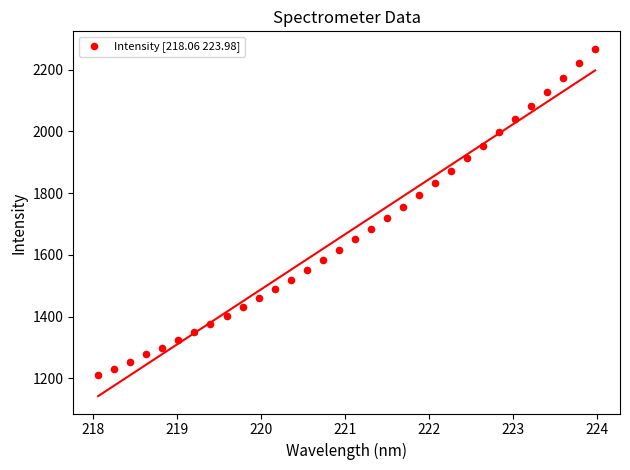

What is the range of X values (max minus min)?

5.9